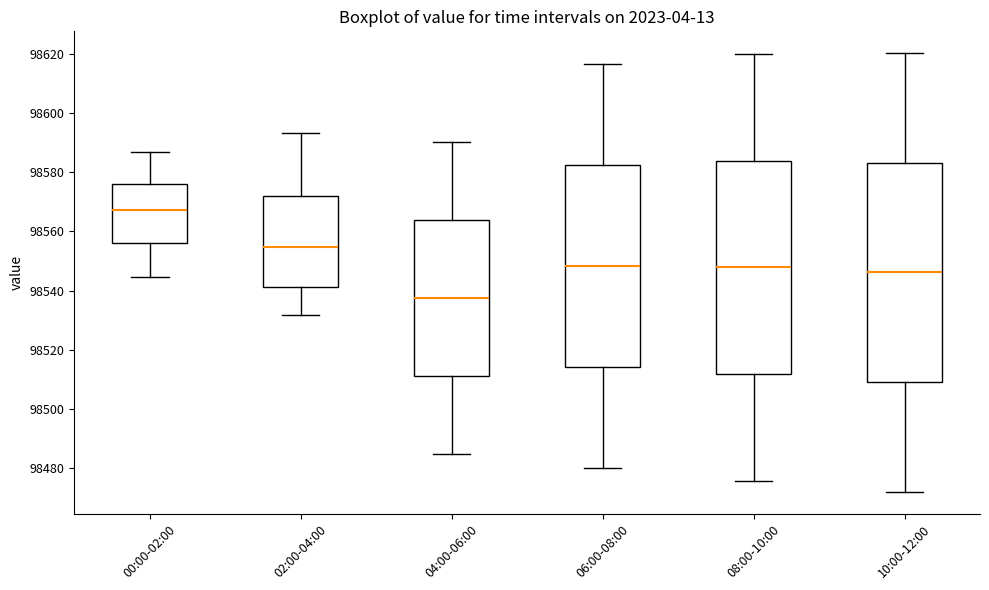

Which box's median line is the lowest?

04:00-06:00